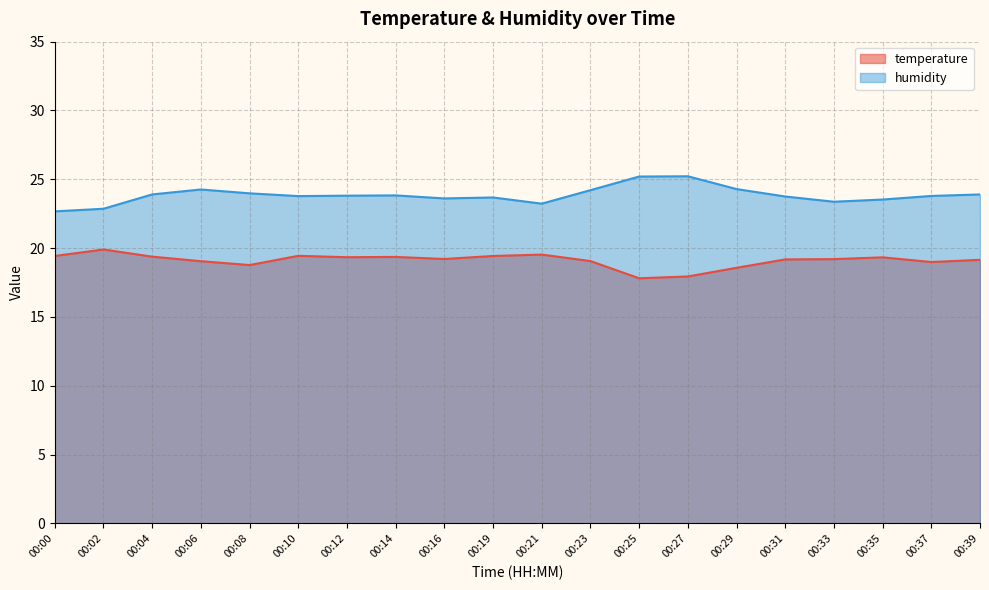

List the labels in order of humidity value, smallest first.

00:00, 00:02, 00:21, 00:33, 00:35, 00:16, 00:19, 00:31, 00:10, 00:37, 00:12, 00:14, 00:04, 00:39, 00:08, 00:23, 00:06, 00:29, 00:25, 00:27